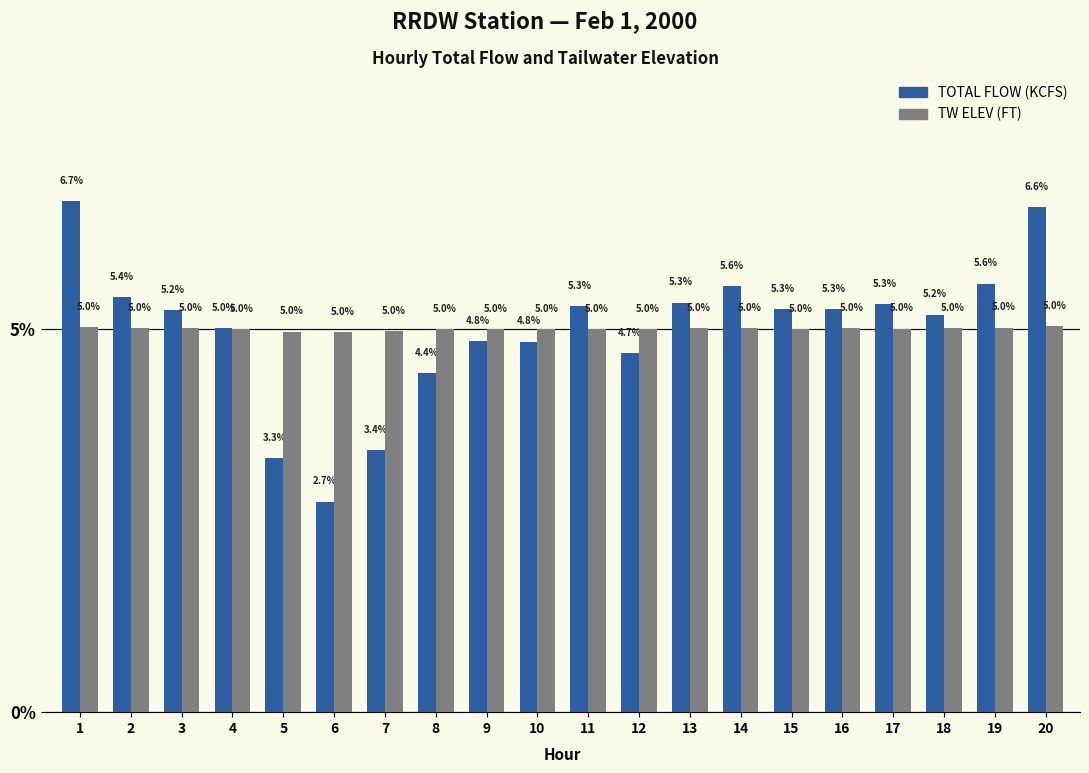

Reading left to right, what are all the values shown in this chart?

TOTAL FLOW (KCFS): 1=6.7	2=5.4	3=5.2	4=5.0	5=3.3	6=2.7	7=3.4	8=4.4	9=4.8	10=4.8	11=5.3	12=4.7	13=5.3	14=5.6	15=5.3	16=5.3	17=5.3	18=5.2	19=5.6	20=6.6
TW ELEV (FT): 1=5.0	2=5.0	3=5.0	4=5.0	5=5.0	6=5.0	7=5.0	8=5.0	9=5.0	10=5.0	11=5.0	12=5.0	13=5.0	14=5.0	15=5.0	16=5.0	17=5.0	18=5.0	19=5.0	20=5.0